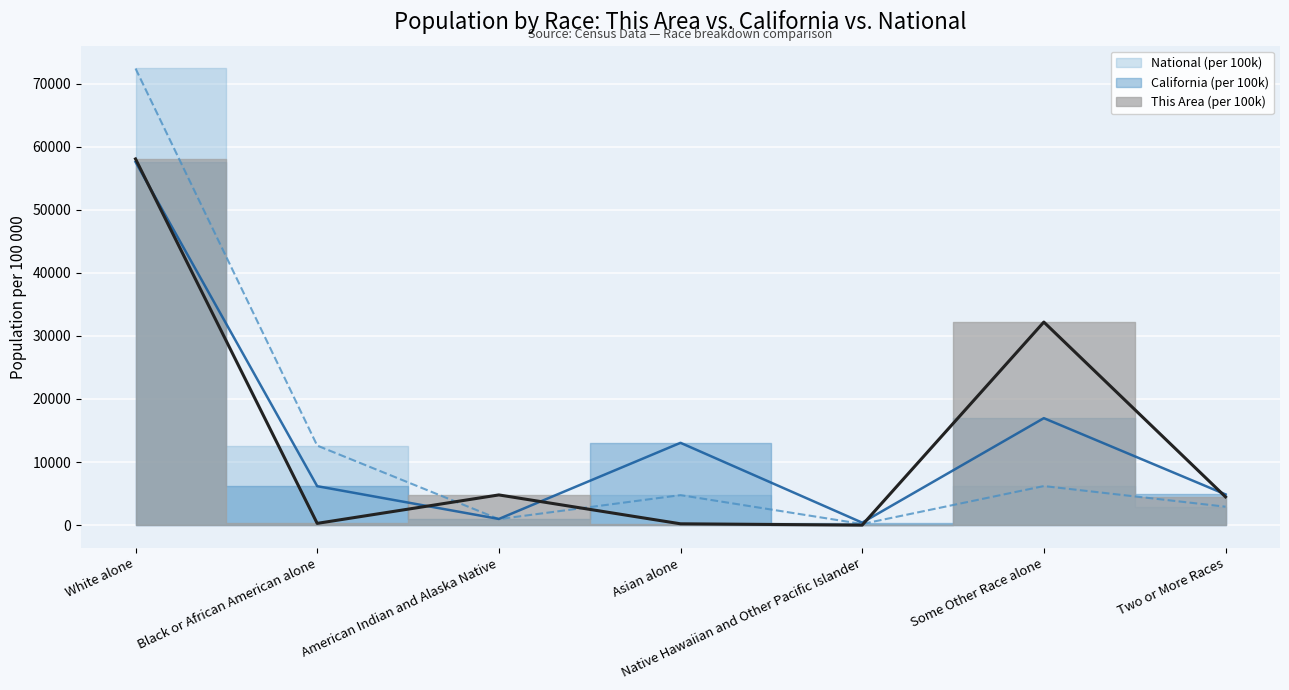

Reading right to left, what are all the values shown in this chart?

This Area: 4477.1	32194.1	0.0	205.1	4784.7	273.4	58065.6
California: 4873.0	16957.6	387.6	13048.3	973.9	6171.3	57588.3
National: 2918.0	6188.7	174.9	4752.9	949.7	12608.9	72407.0